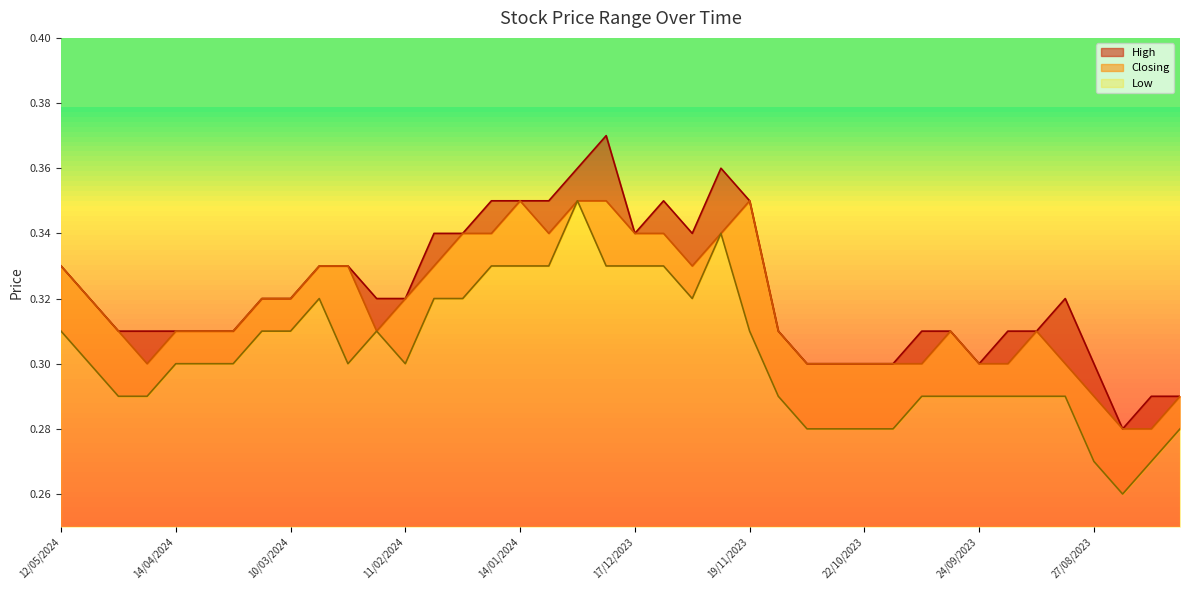

Count the number of data series in this chart.

3